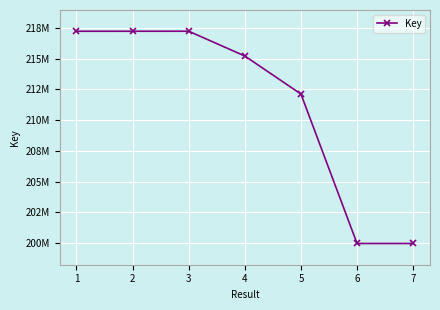

What is the minimum value shown in the chart?

199956882